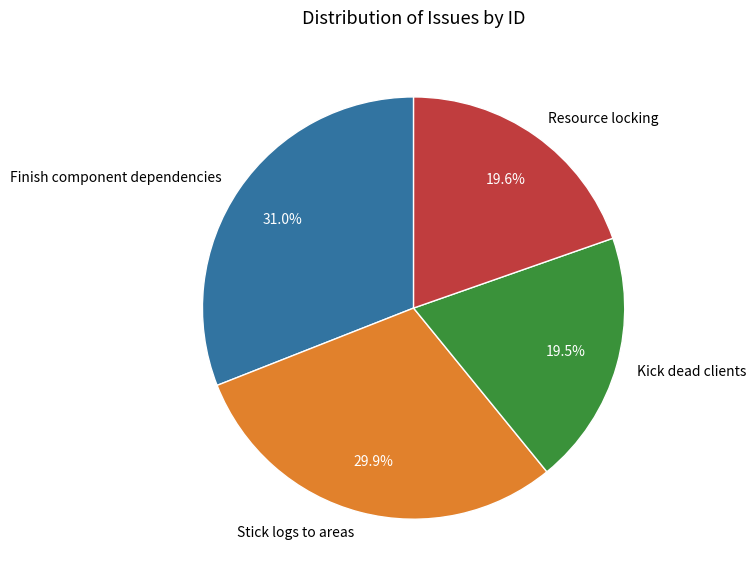

Which has a higher value, Resource locking or Stick logs to areas?

Stick logs to areas